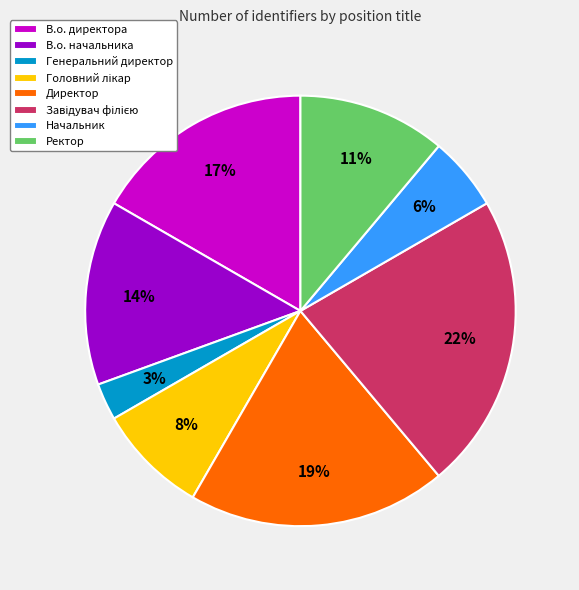

How many segments does this pie chart have?

8